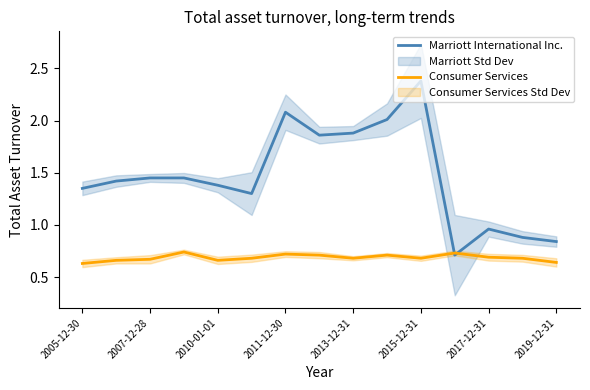

The Marriott International Inc. series shows 0.6 at 2007-12-28. True or false?

False